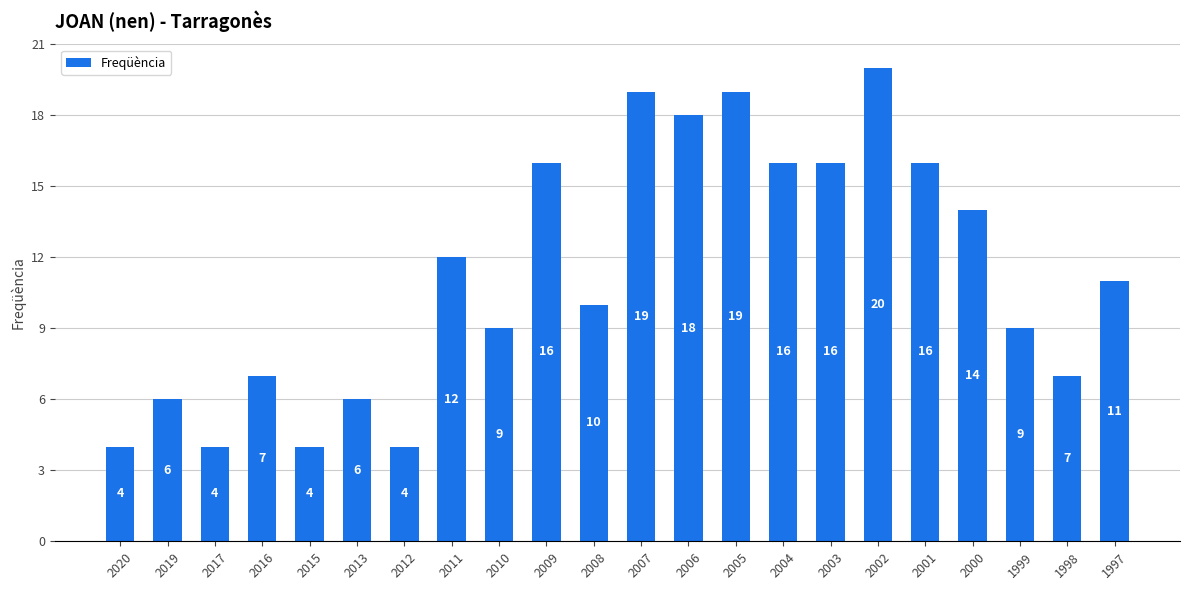

What is the sum of the values at 2017 and 2002?

24